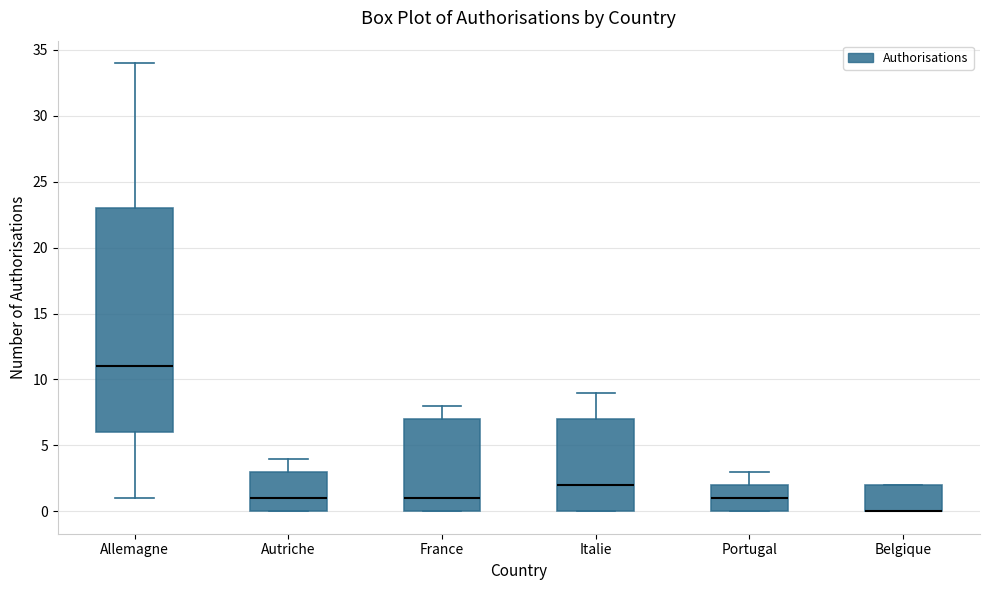

Where does the upper whisker of the box for Autriche end on the y-axis? The values are not printed on the chart, so give them approximately, as read against the axis.

4